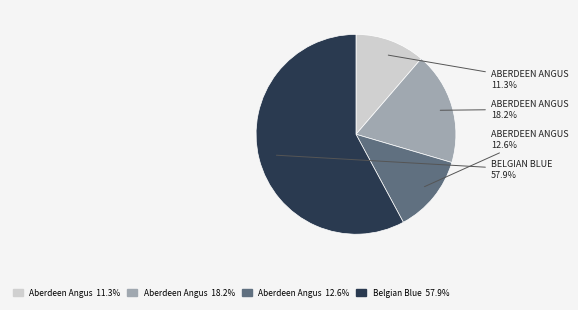

Is there any slice that represents more than half of the pie?

Yes